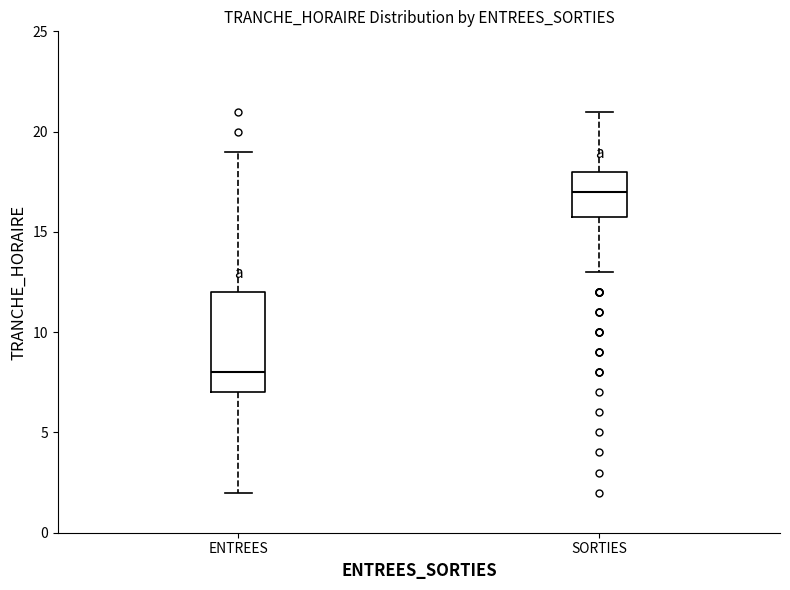

Reading left to right, read every box against the y-axis: the position of its median line, the range the box covers, and the ends of its whiskers. The values are not printed on the chart, so give them approximately, as read against the axis.

ENTREES: median 8, box 7 to 12, whiskers 2 to 19
SORTIES: median 17, box 16 to 18, whiskers 13 to 21